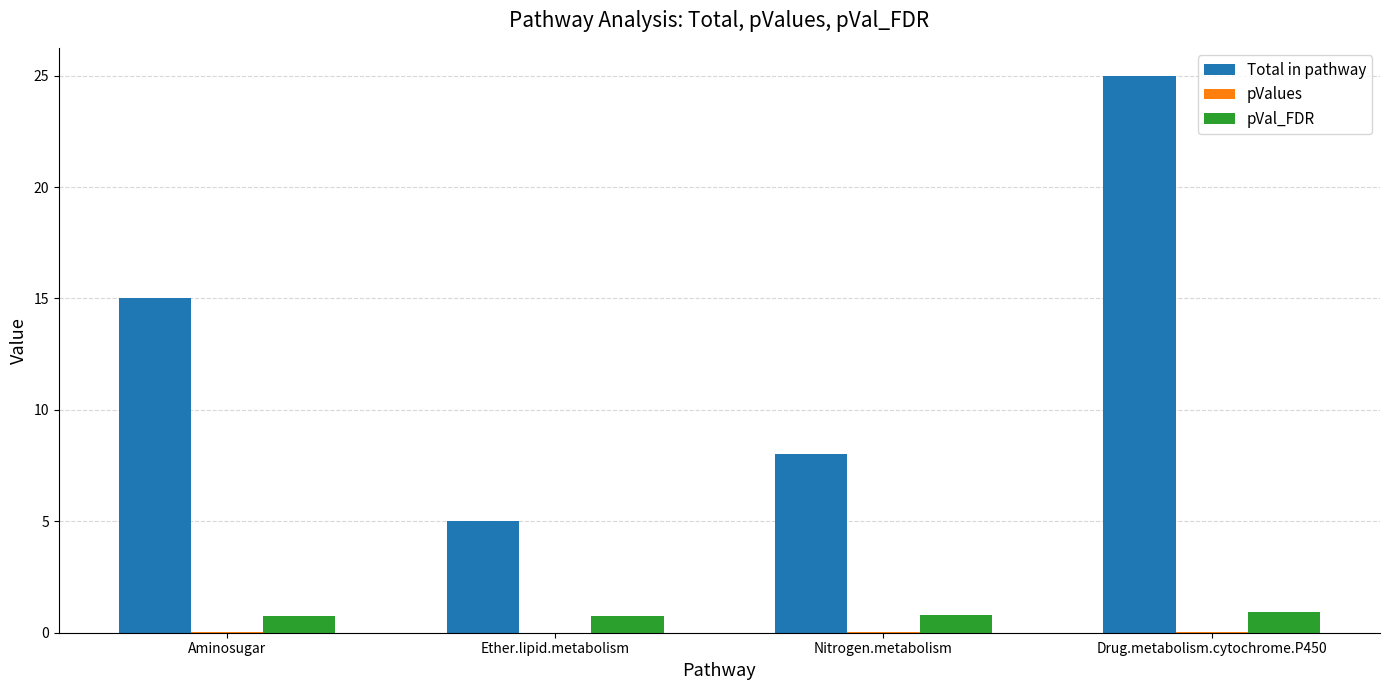

What is the sum of all Total in pathway values?

53.0